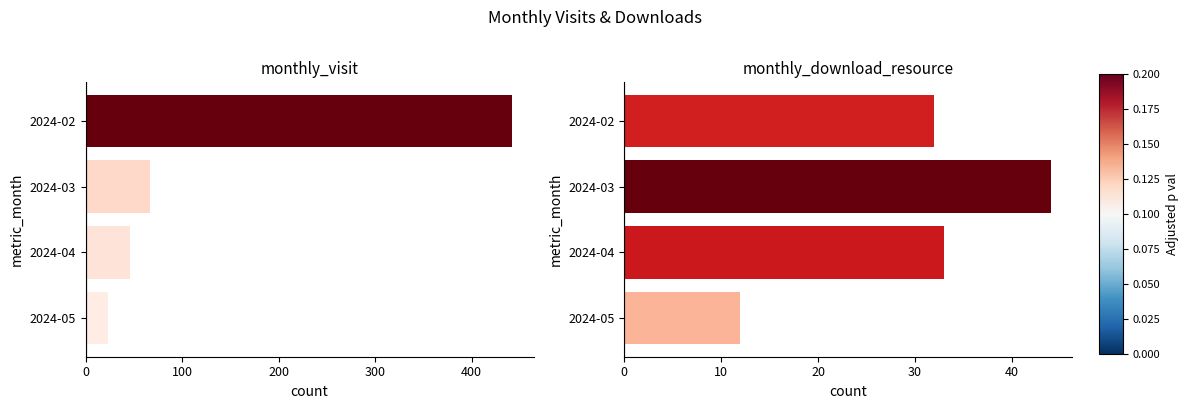

Which series has the largest range (max minus min)?

monthly_visit